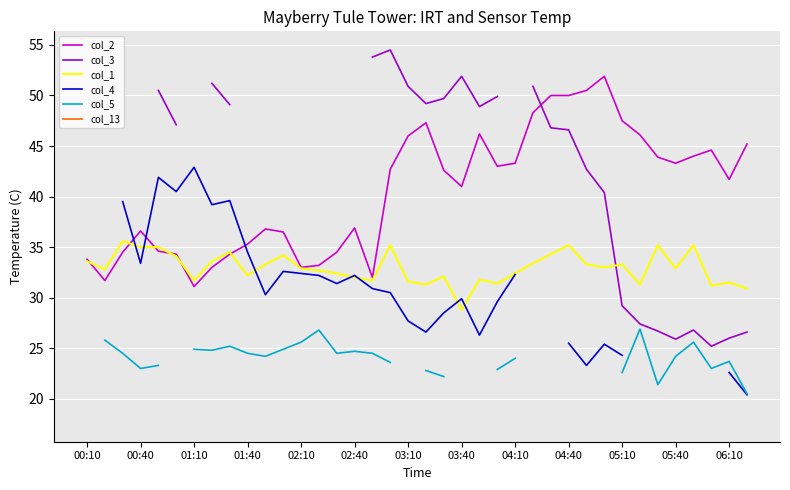

How many lines are shown in the chart?

6